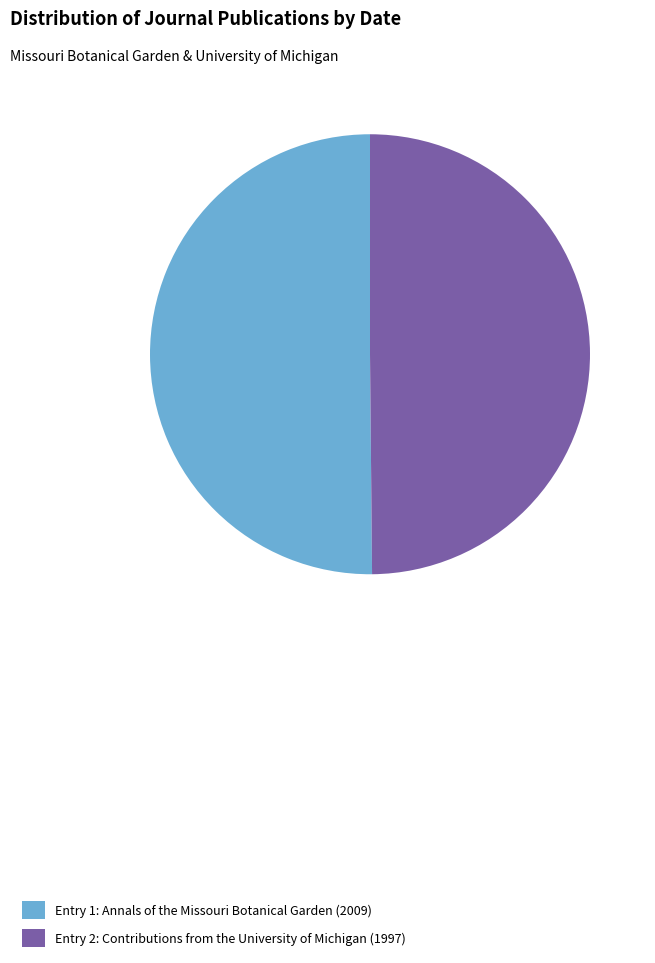

What is the ratio of the value at Entry 1: Annals of the Missouri Botanical Garden (2009) to the value at Entry 2: Contributions from the University of Michigan (1997)?

1.0